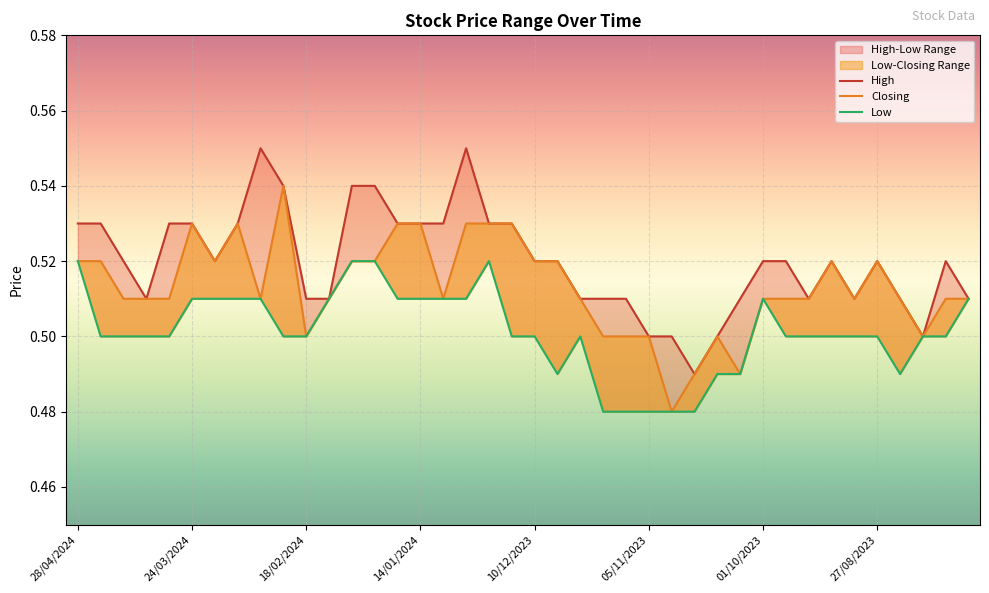

What is the sum of all Low values?

20.1